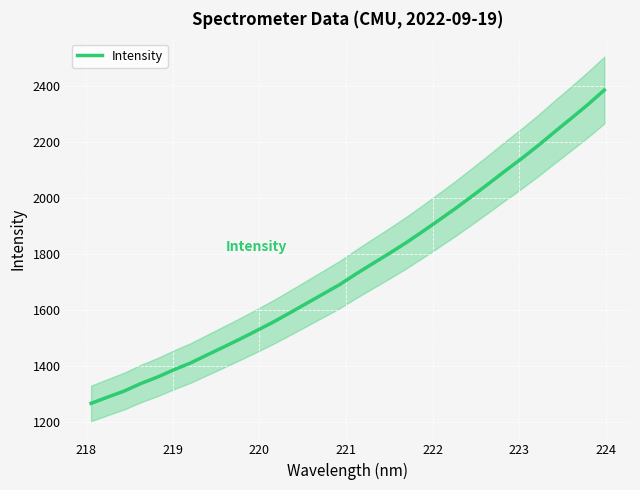

How many series are shown in this chart?

1